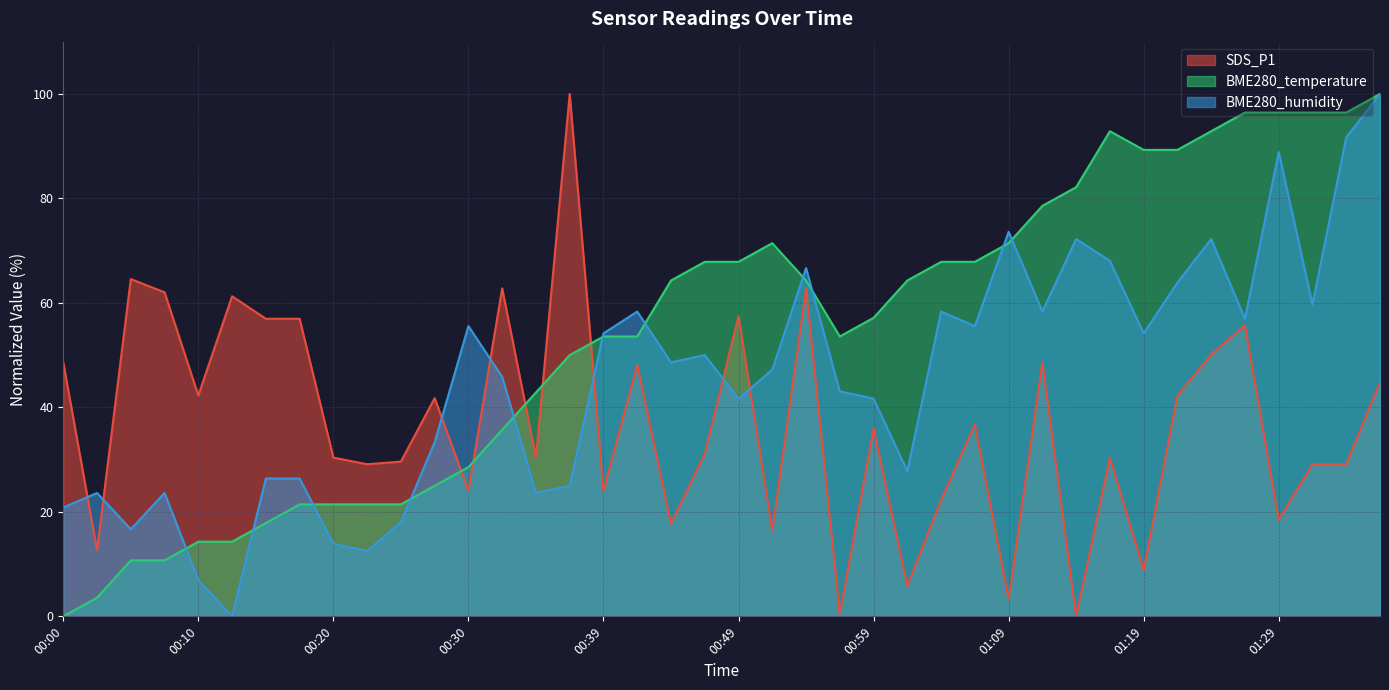

List the labels in order of BME280_temperature value, smallest first.

00:00, 00:03, 00:05, 00:07, 00:10, 00:12, 00:15, 00:17, 00:20, 00:22, 00:25, 00:27, 00:30, 00:32, 00:35, 00:37, 00:39, 00:42, 00:57, 00:59, 00:44, 00:54, 01:02, 00:47, 00:49, 01:04, 01:07, 00:52, 01:09, 01:12, 01:14, 01:19, 01:22, 01:17, 01:24, 01:27, 01:29, 01:32, 01:35, 01:37